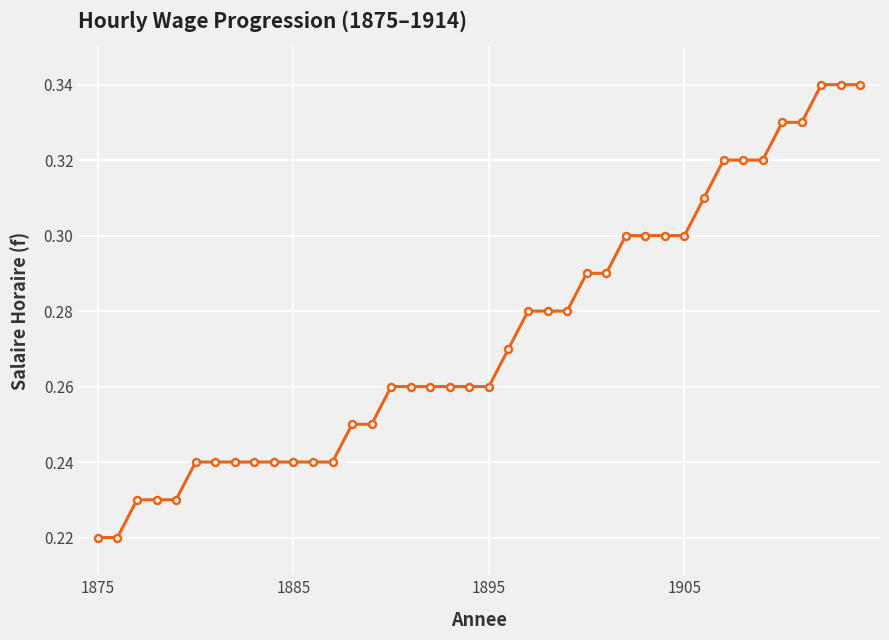

Count the values in the range 0 to 1.

40